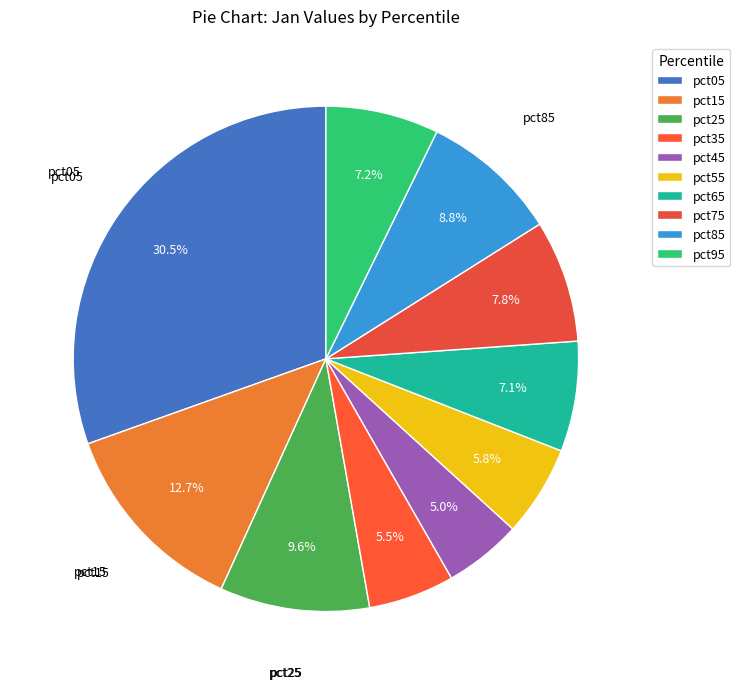

To the nearest percent, what is the difference between the pct75 and pct05 slice percentages?

23%